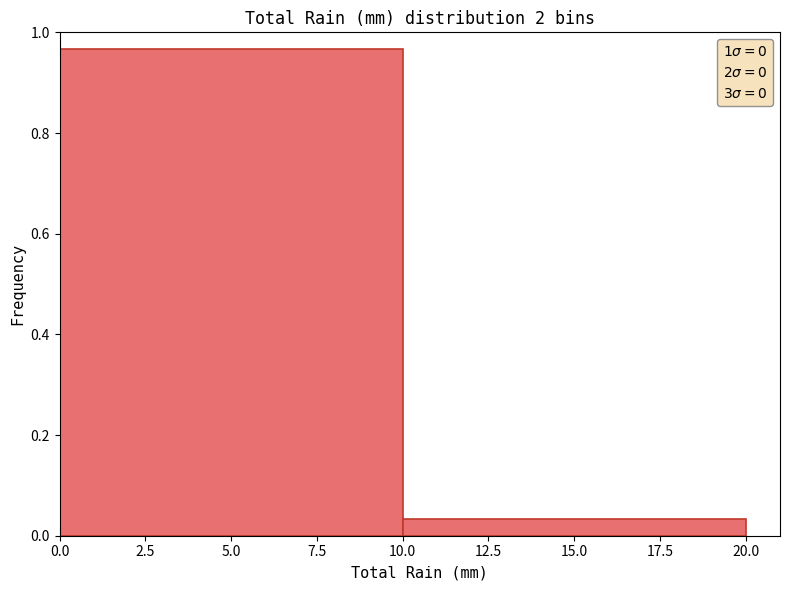

Reading left to right, transcribe this chart: for each bar, give the range it covers on the x-axis and its height. The values are not printed on the chart, so give them approximately, as read against the axis.

0.0 to 10.0: 0.96
10.0 to 20.0: 0.04